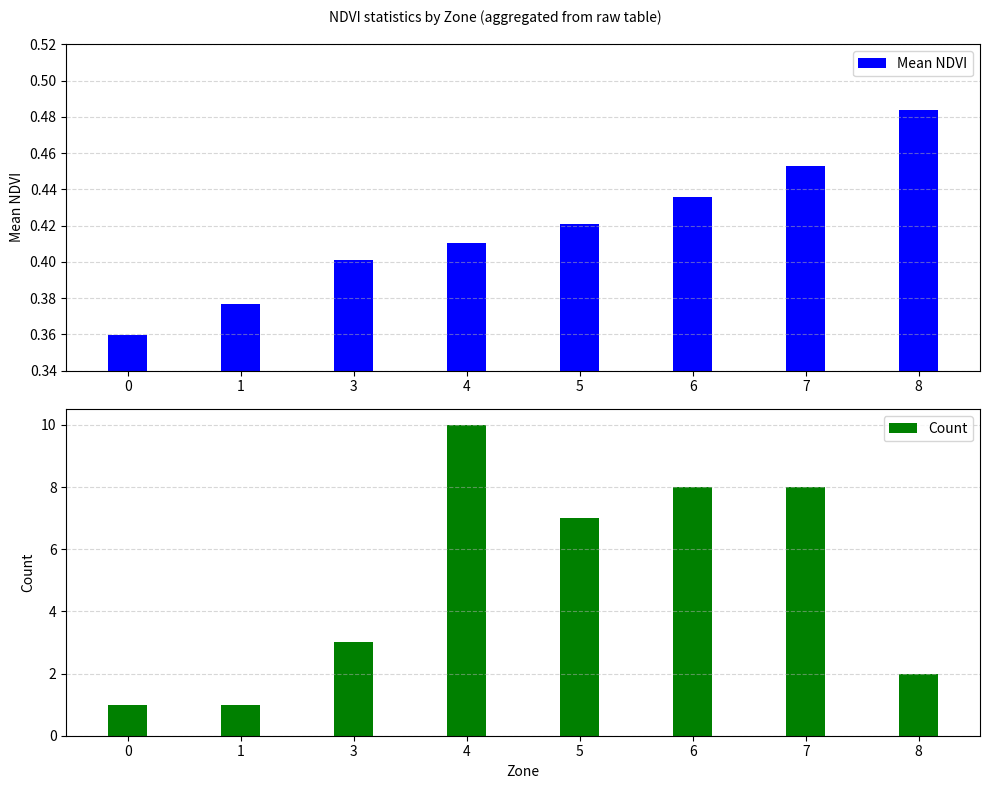

What is the value of the Count bar at the 6th from the left?

8